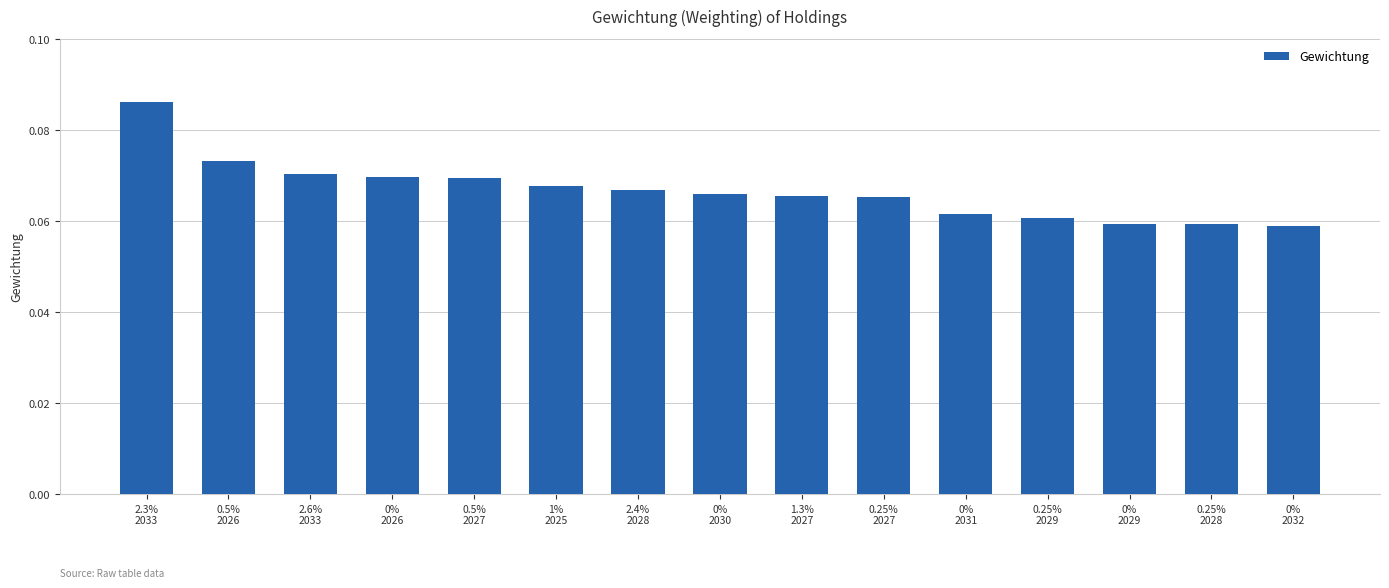

Which label corresponds to the largest value in the chart?

2.3%
2033